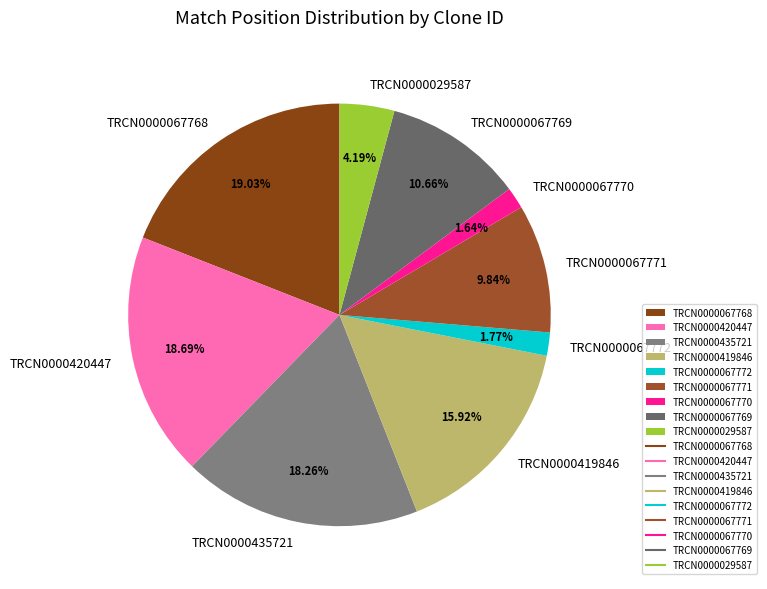

Does TRCN0000419846 account for over 50% of the chart?

No